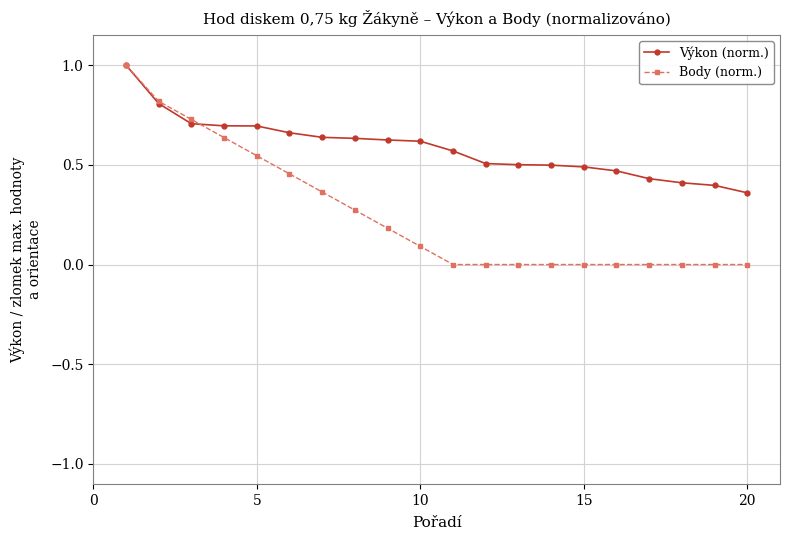

Which series has the largest total across all categories?

Výkon (norm.)